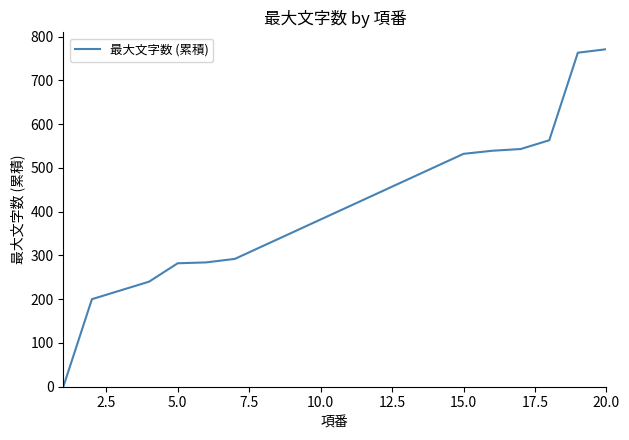

What is the difference between the maximum and minimum values?

771